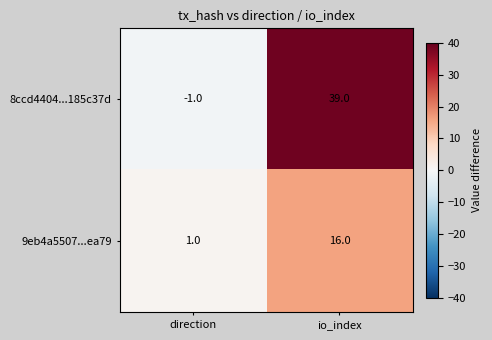

What is the maximum value shown in the chart?

39